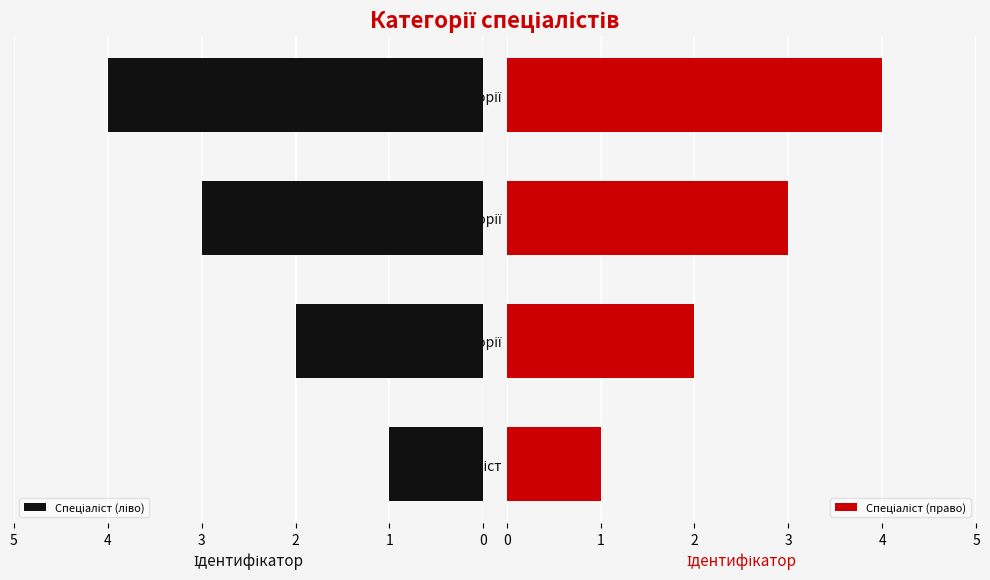

What is the minimum value shown in the chart?

1